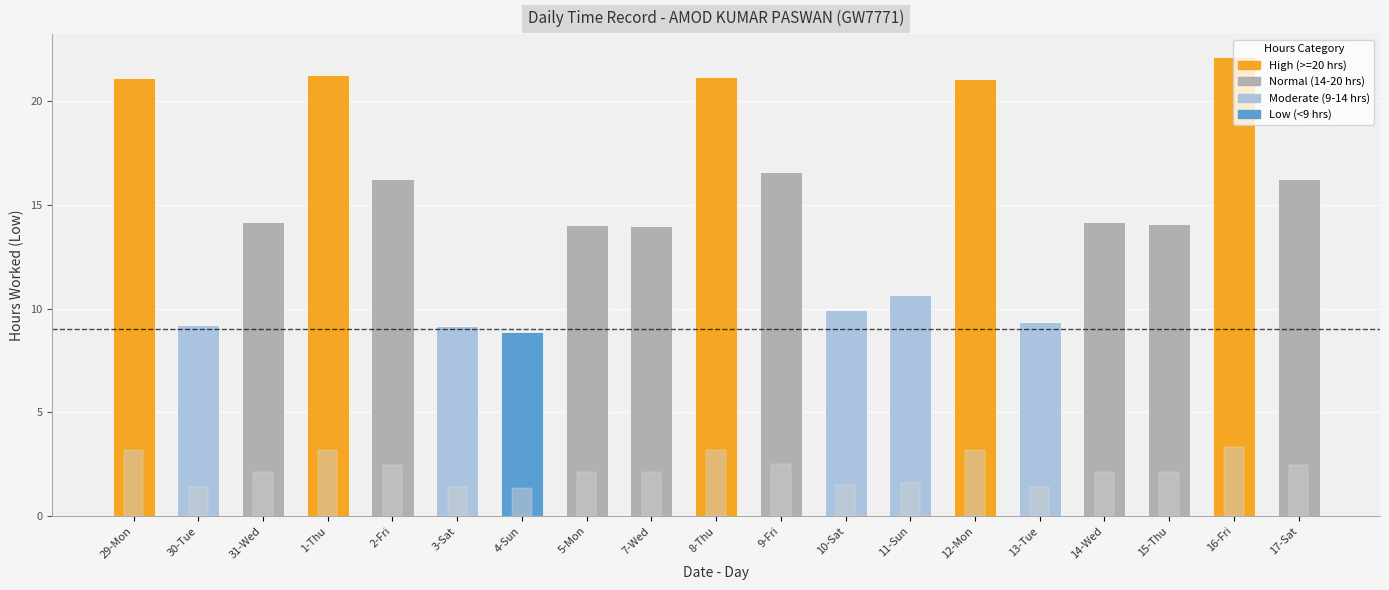

Reading right to left, extract all data points from this chart.

Low (Hours): 16.2	22.1	14.1	14.2	9.3	21.1	10.7	9.9	16.6	21.2	14.0	14.0	8.9	9.2	16.3	21.3	14.2	9.2	21.1
Break Total (scaled): 2.4	3.3	2.1	2.1	1.4	3.2	1.6	1.5	2.5	3.2	2.1	2.1	1.3	1.4	2.4	3.2	2.1	1.4	3.2